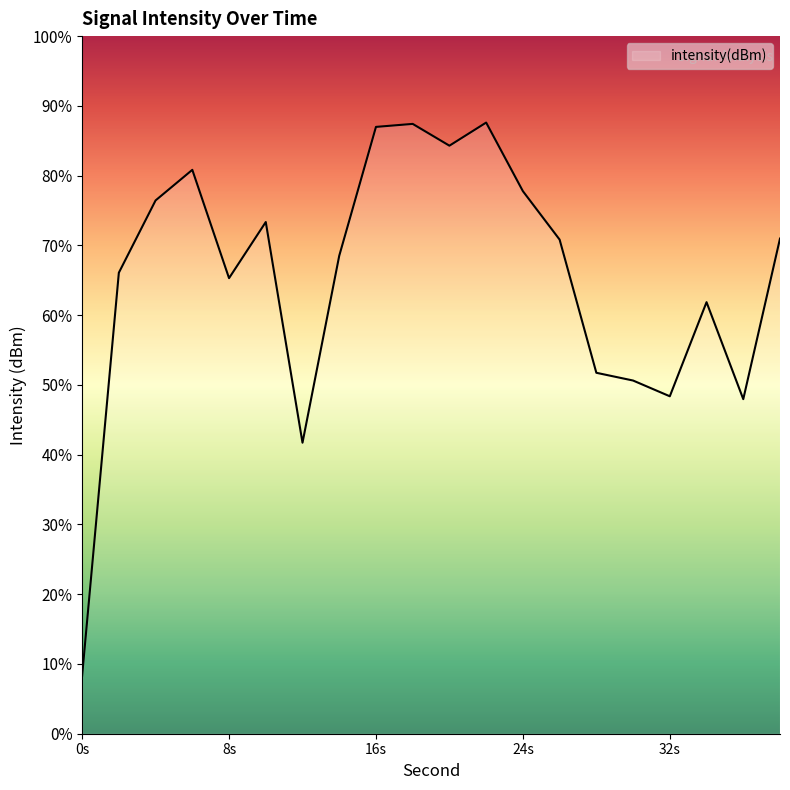

What is the difference between the maximum and minimum values?

79.3